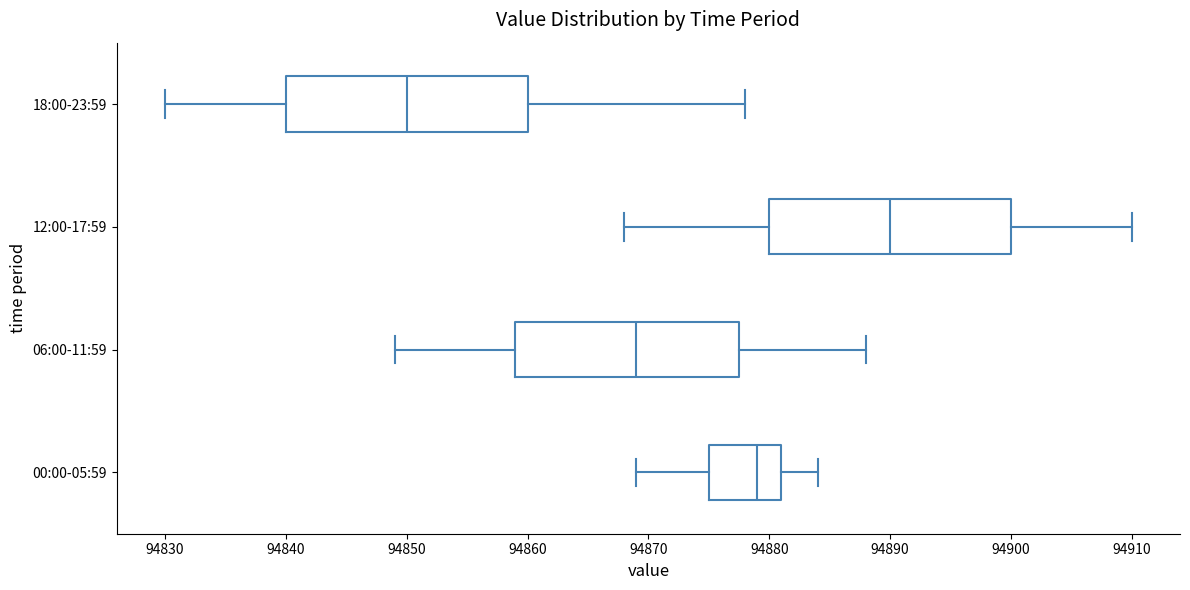

Which box's median line is the furthest to the right?

12:00-17:59